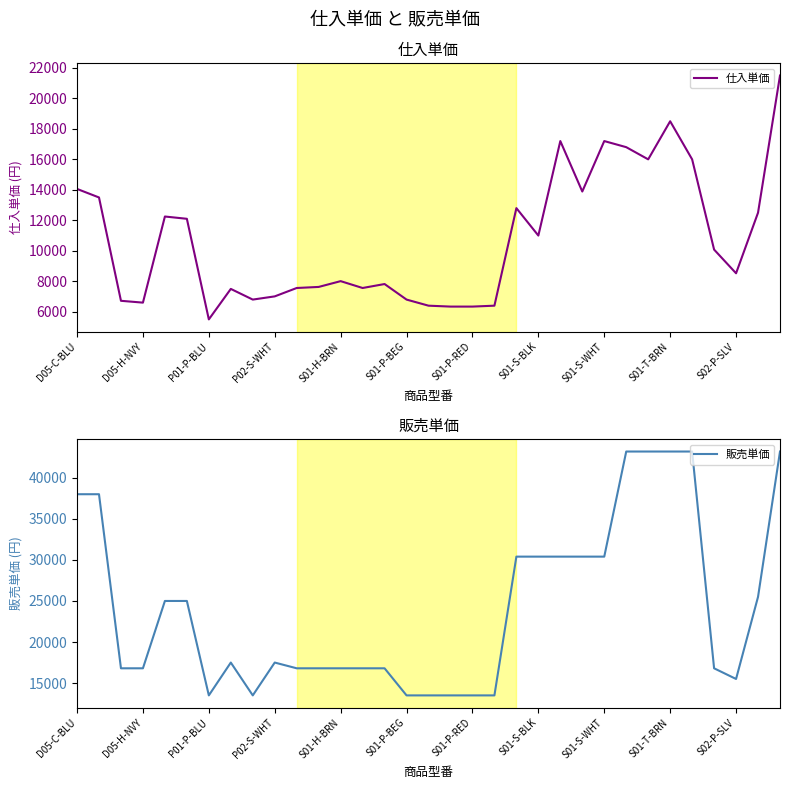

At which label does 仕入単価 reach its minimum?

P01-P-BLU